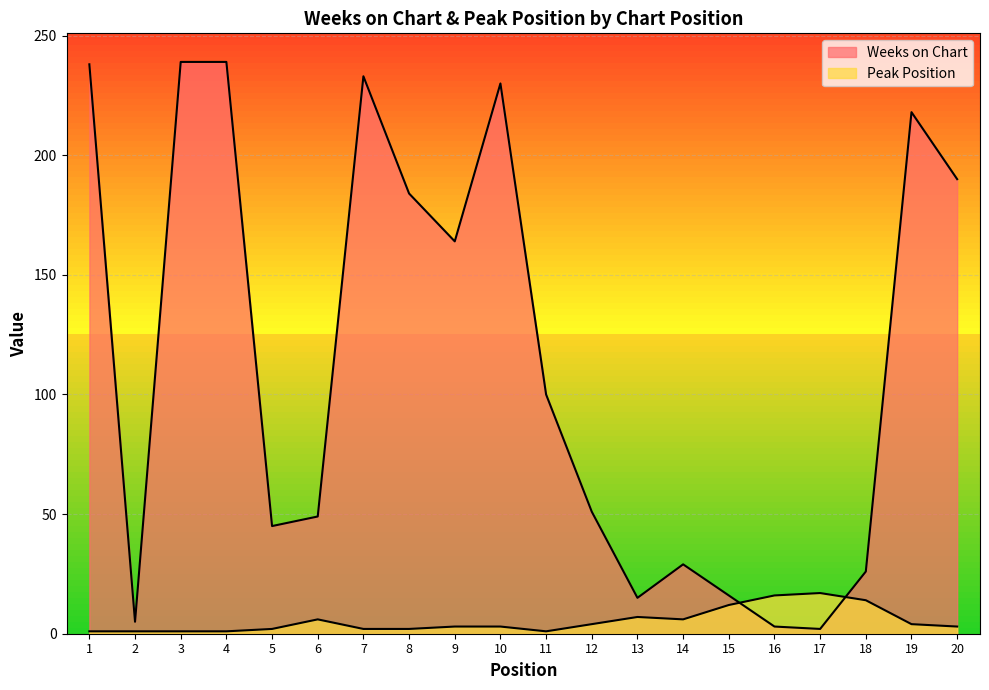

True or false: Peak Position and Weeks on Chart cross at least once.

True